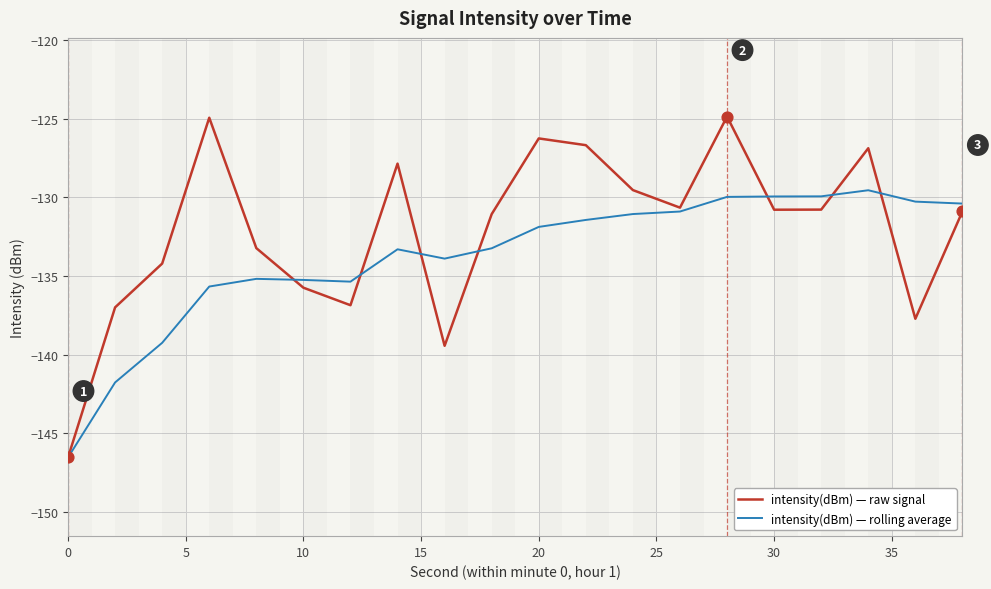

List the series in order of their overall mean, lowest first.

intensity(dBm) — rolling average, intensity(dBm) — raw signal